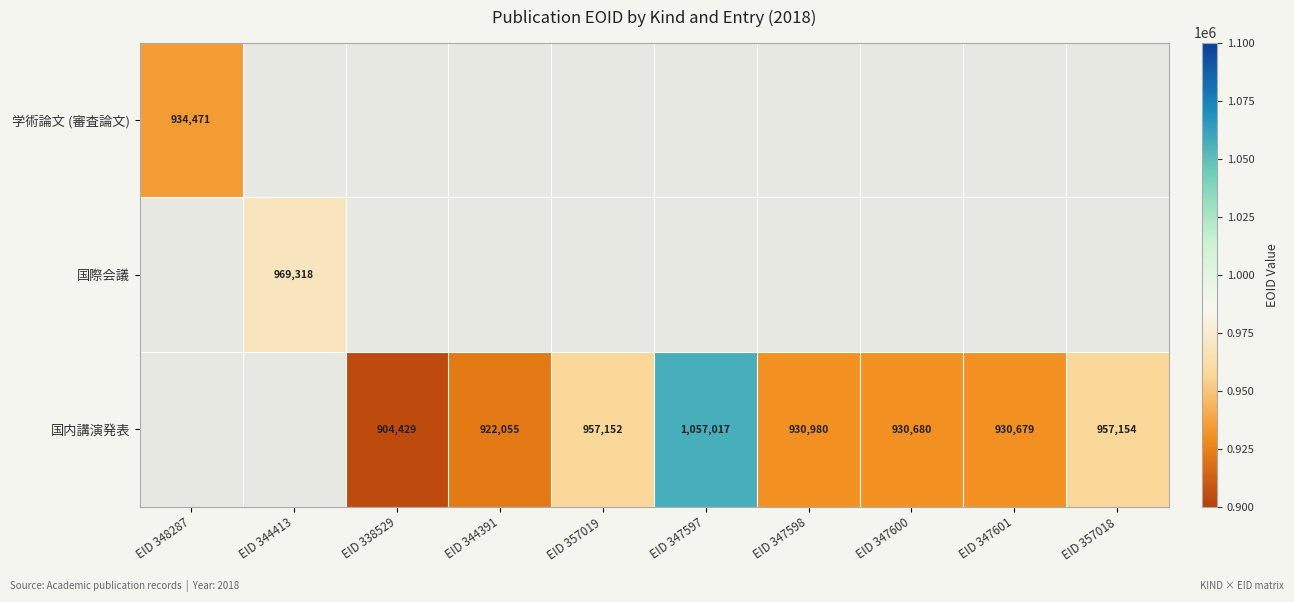

The value of 学術論文 (審査論文) at EID 348287 is 1650725. True or false?

False